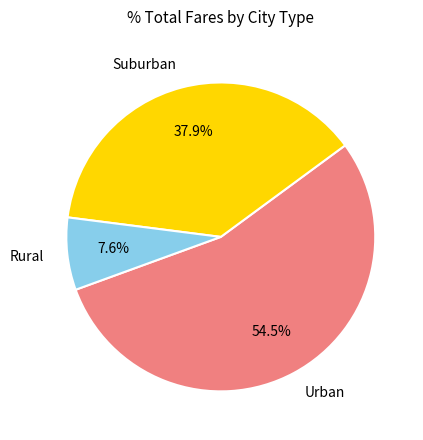

Rank the categories by value from highest to lowest.

Urban, Suburban, Rural